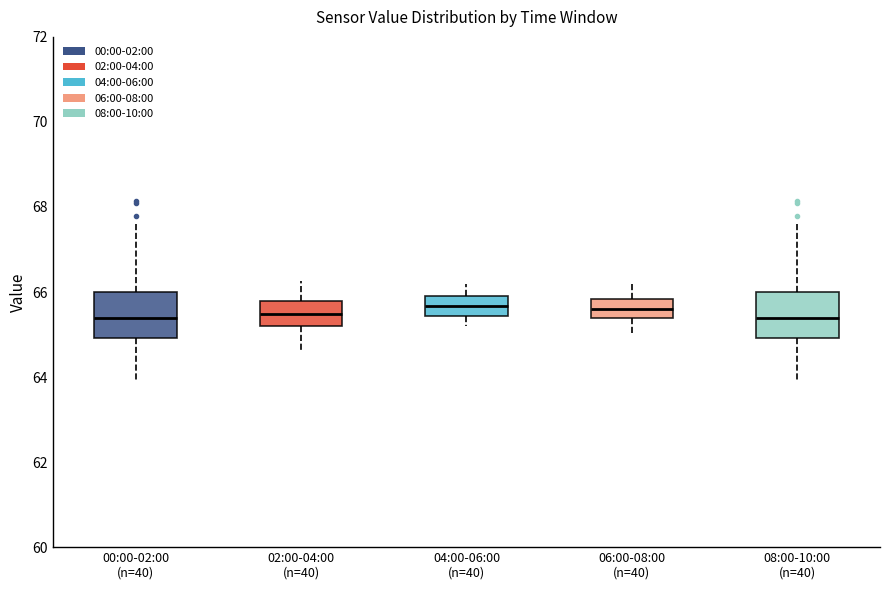

Reading left to right, transcribe this box plot: for each box, give where its median line is, the range the box spans, and where its two whiskers end, as read against the y-axis. The values are not printed on the chart, so give them approximately, as read against the axis.

00:00-02:00 (n=40): median 65.4, box 65.0 to 66.0, whiskers 64.0 to 67.6
02:00-04:00 (n=40): median 65.4, box 65.2 to 65.8, whiskers 64.6 to 66.2
04:00-06:00 (n=40): median 65.6, box 65.4 to 66.0, whiskers 65.2 to 66.2
06:00-08:00 (n=40): median 65.6, box 65.4 to 65.8, whiskers 65.0 to 66.2
08:00-10:00 (n=40): median 65.4, box 65.0 to 66.0, whiskers 64.0 to 67.6